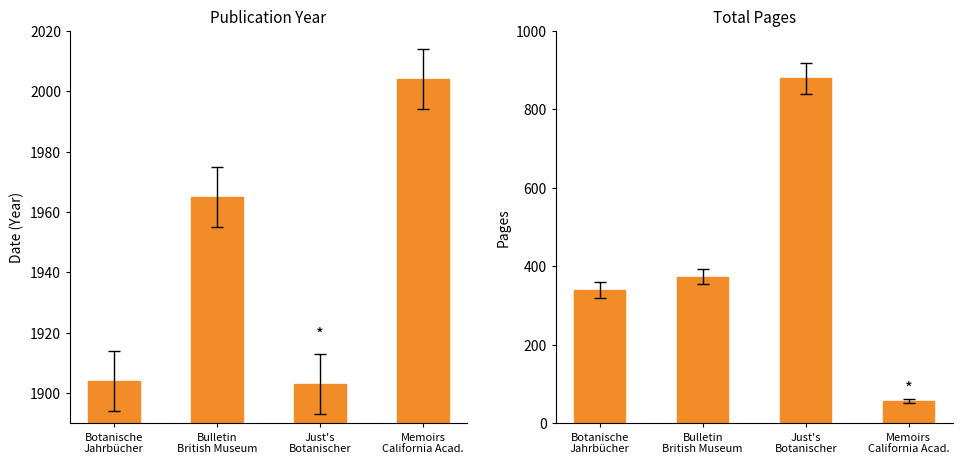

Rank the series at Just's
Botanischer from lowest to highest value.

Pages, Date